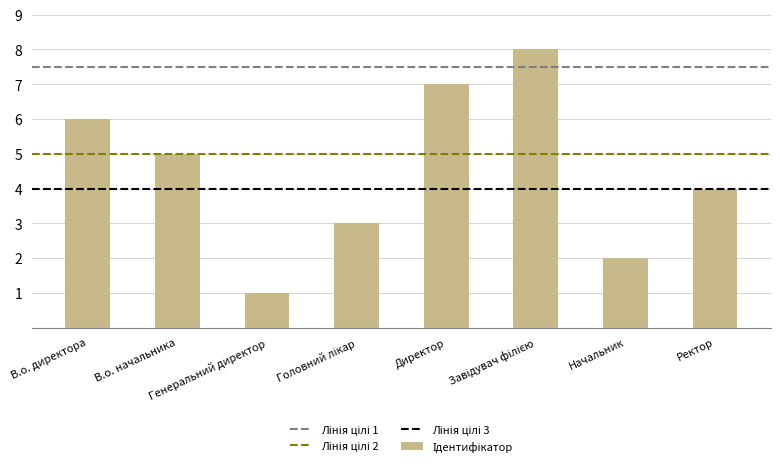

What is the label of the 7th bar from the right?

В.о. начальника